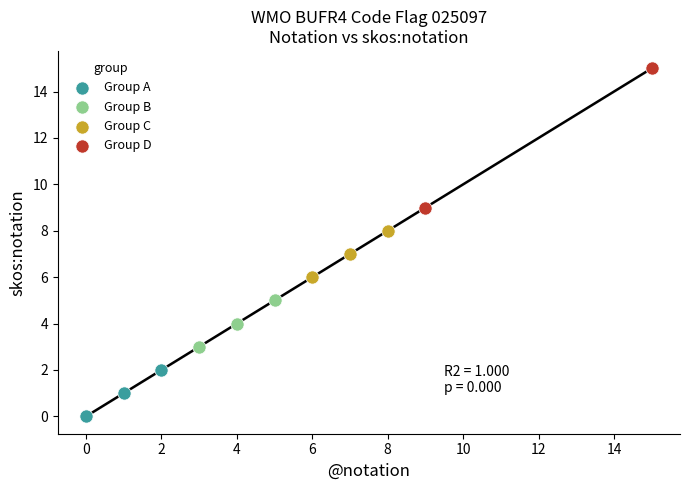

What are all the series names shown in the legend?

Group A, Group B, Group C, Group D